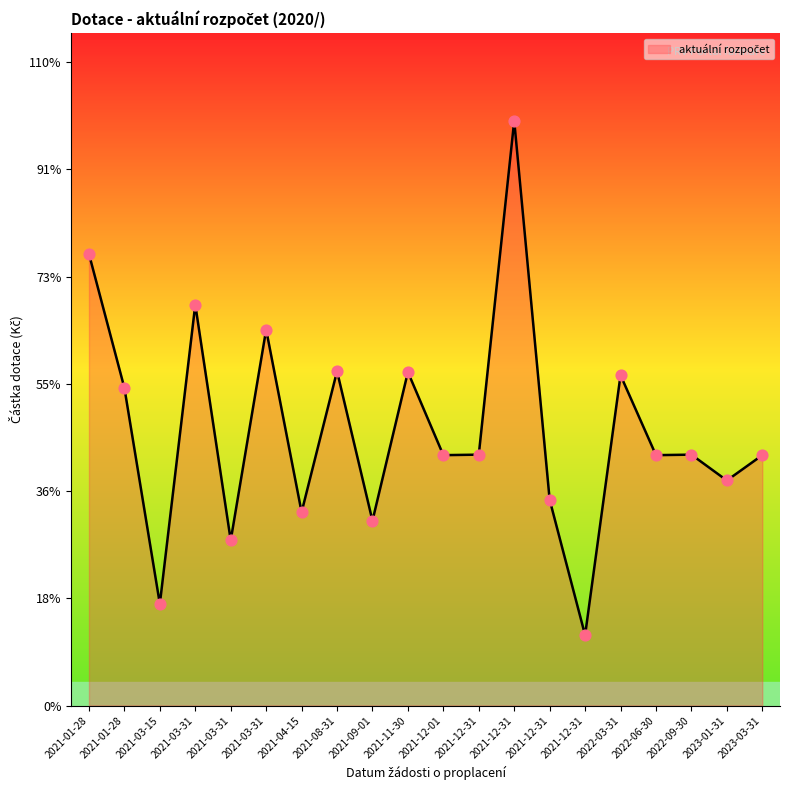

What is the change in value from 2021-11-30 to 2021-12-01?

-99368